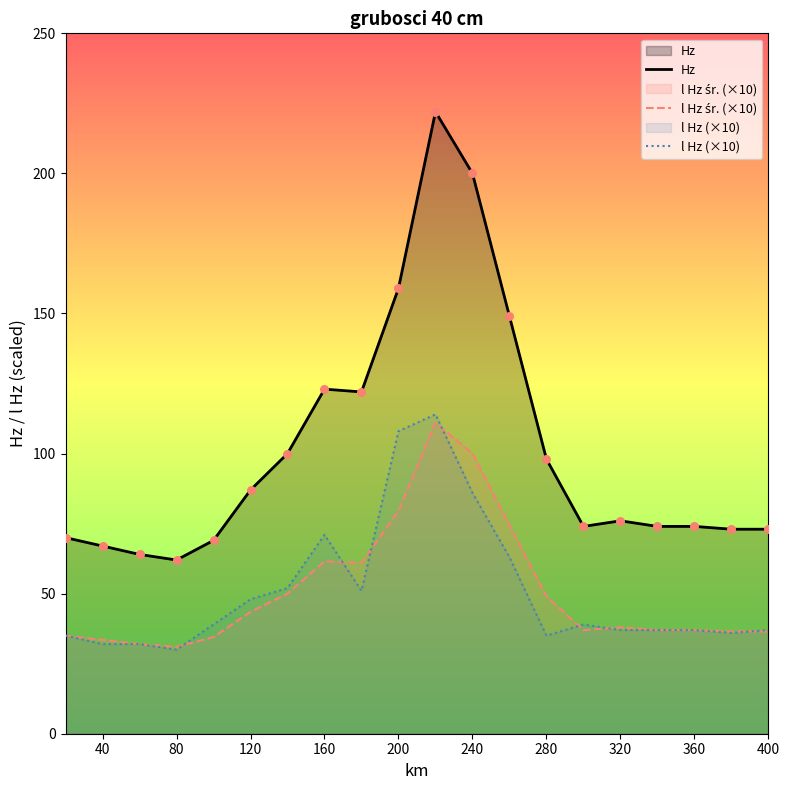

Which series has the largest total across all categories?

Hz